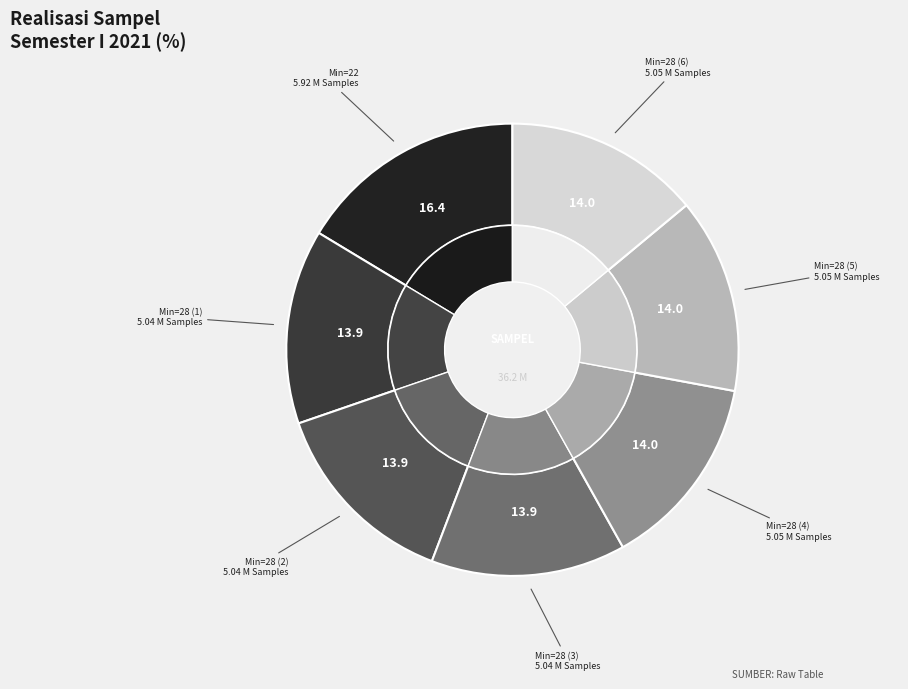

To the nearest percent, what percentage of the pie is 28?

14%